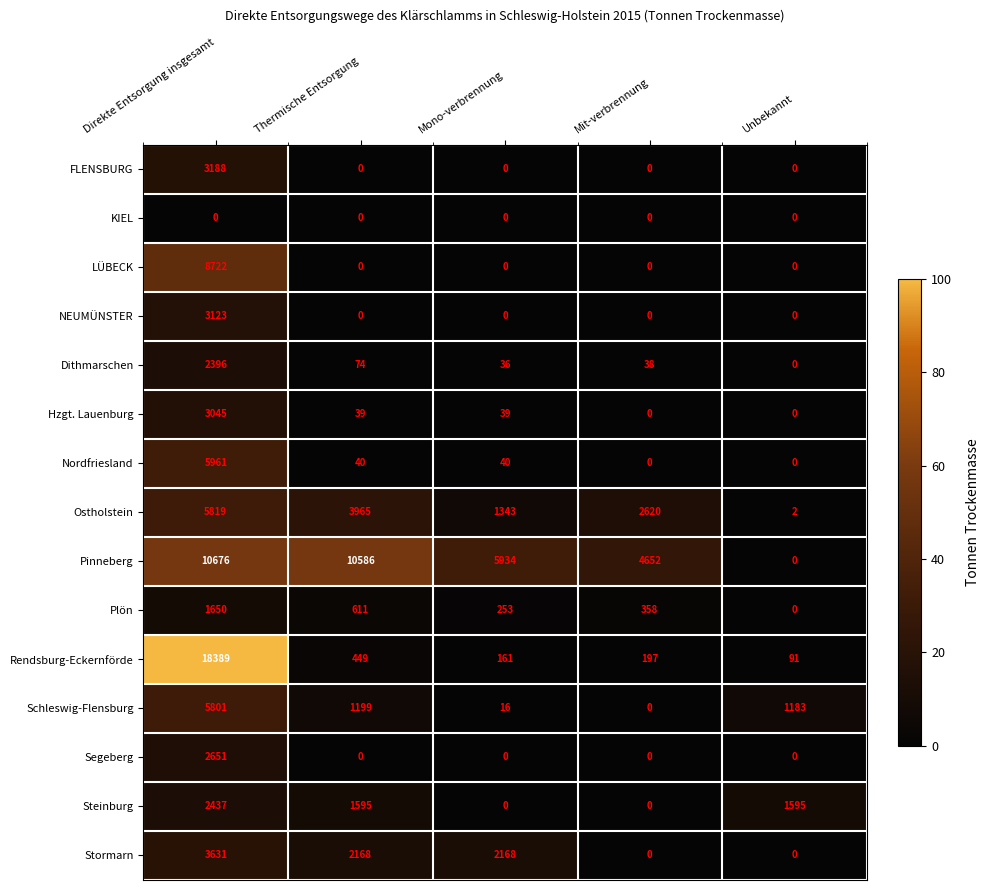

How many categories are shown in the chart?

5